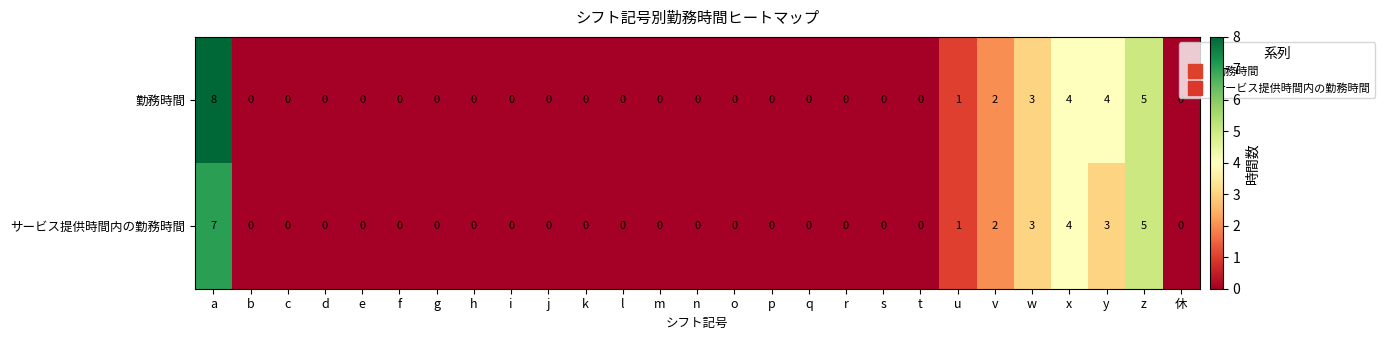

What is the spread (max minus min) of values at a?

1